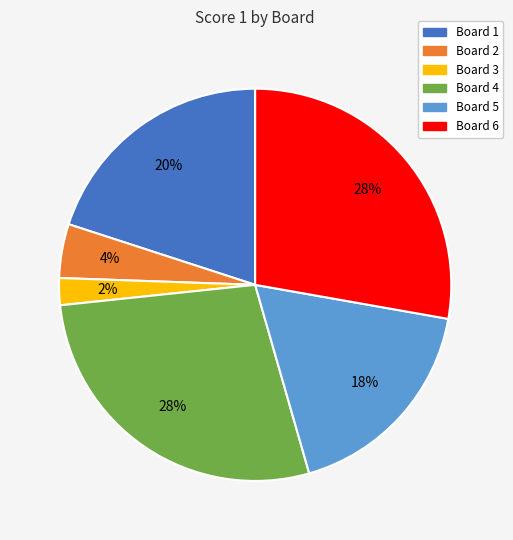

To the nearest percent, what portion does Board 5 represent?

18%